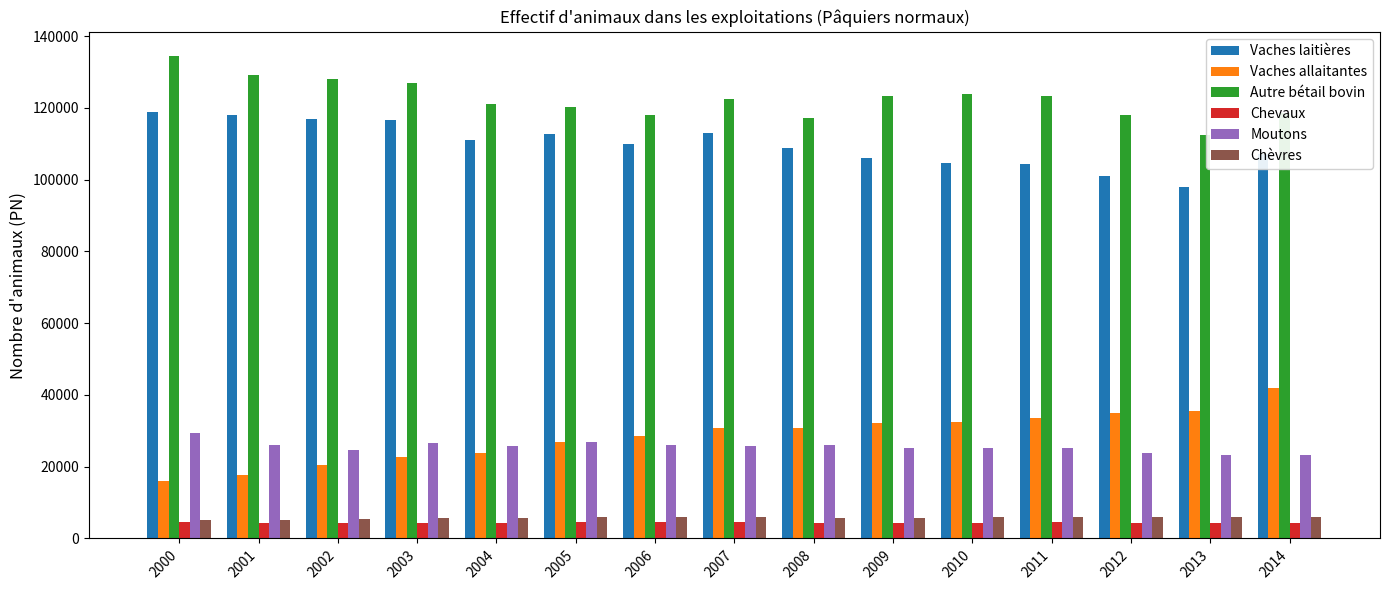

What is the value of the Autre bétail bovin bar at the 13th from the left?

118117.2